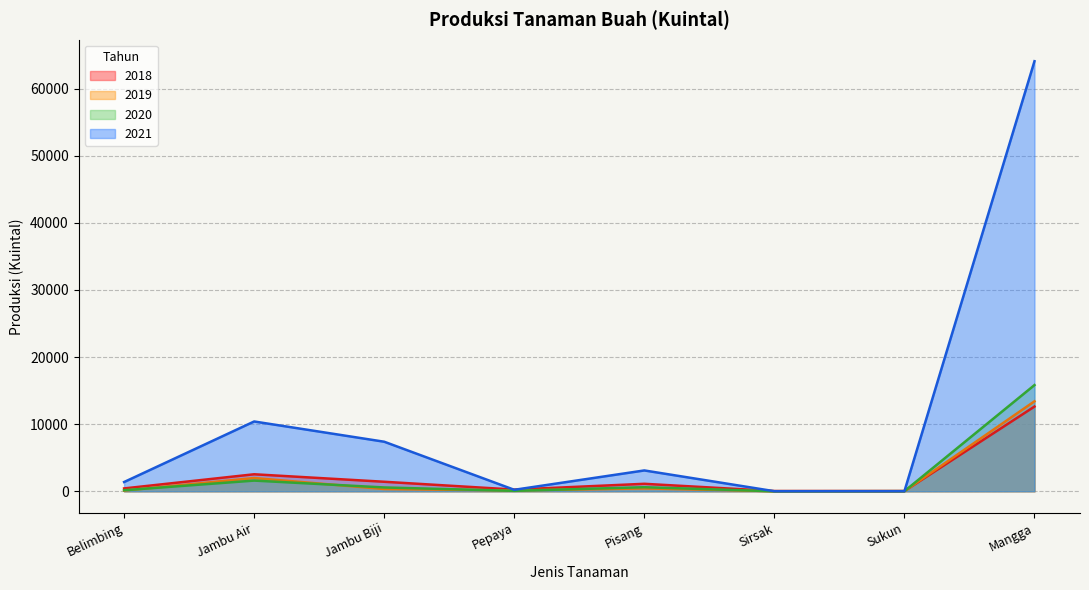

Does the chart have visible grid lines?

Yes